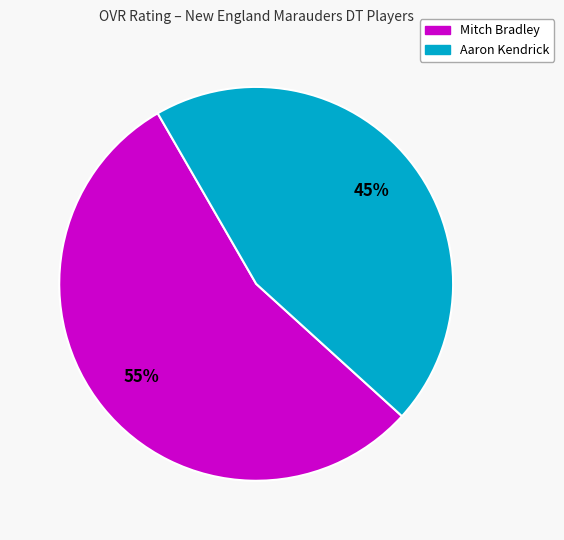

To the nearest percent, what is the average slice percentage?

50%